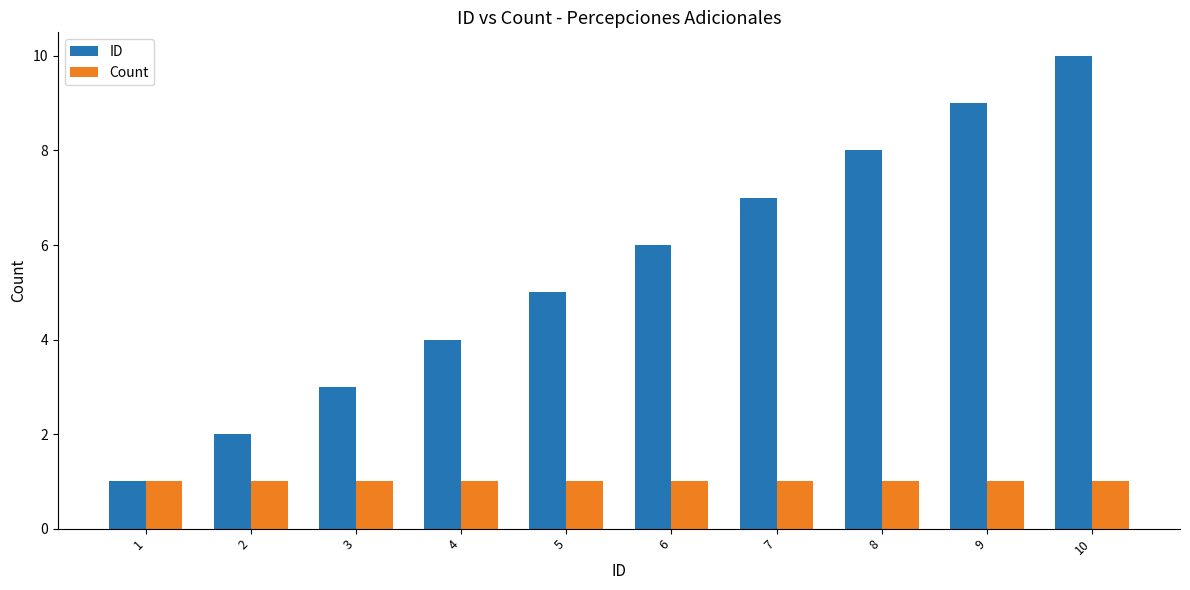

How many ID values are between 3 and 8?

6